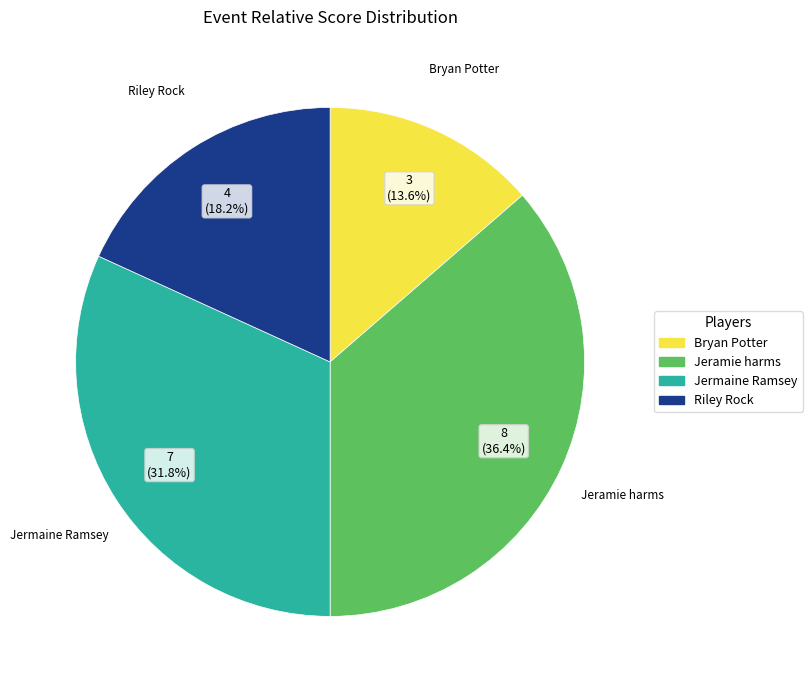

Is it true that Jeramie harms is 36% of the pie?

True